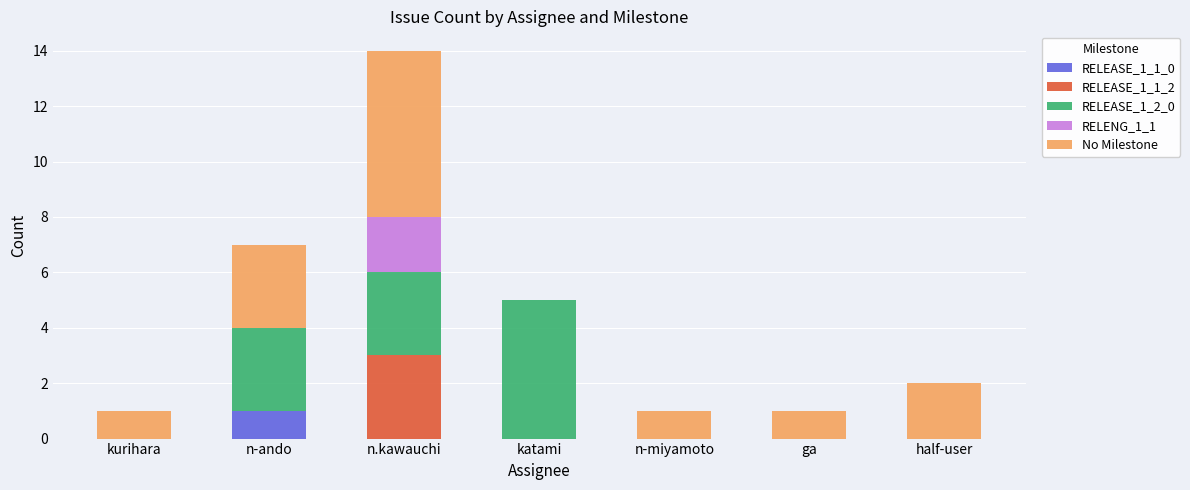

The value of RELEASE_1_1_0 at ga is -1. True or false?

False